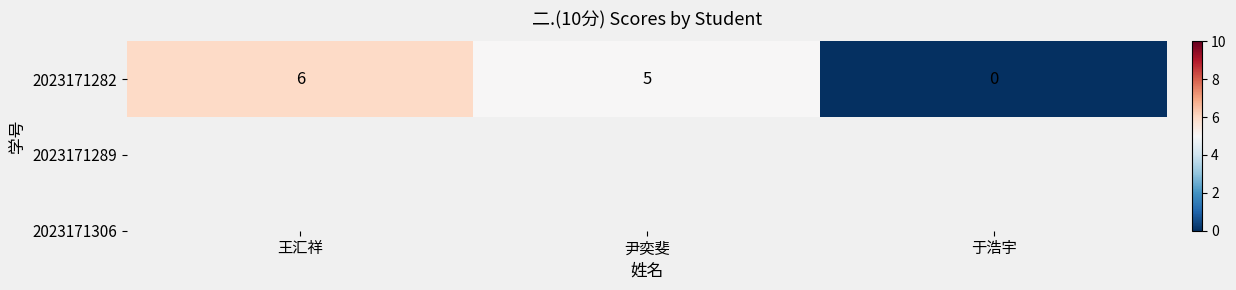

Between 尹奕斐 and 于浩宇, which is larger?

尹奕斐